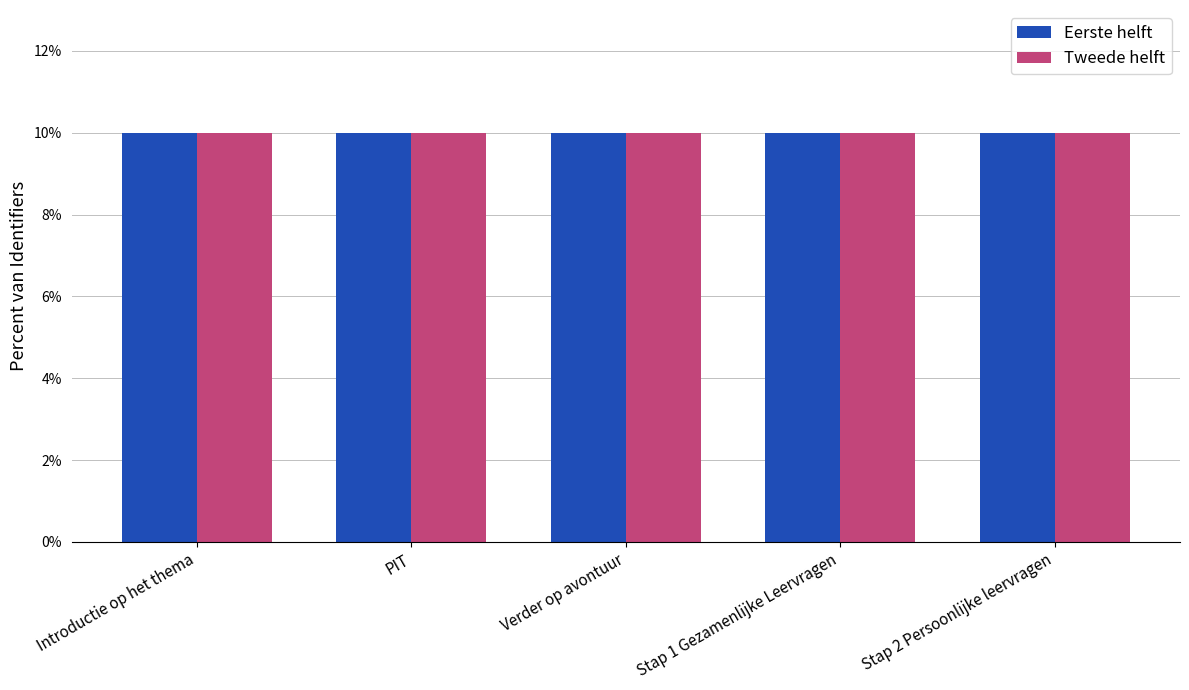

Is it true that Tweede helft equals 10.0 at PIT?

True